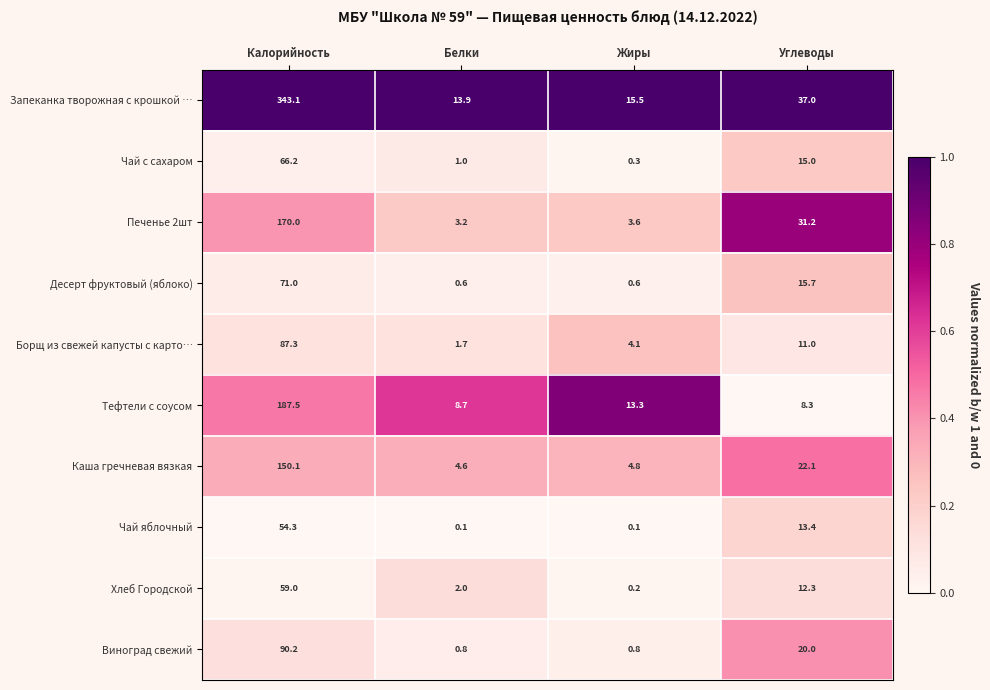

At which label does Чай с сахаром reach its minimum?

Жиры